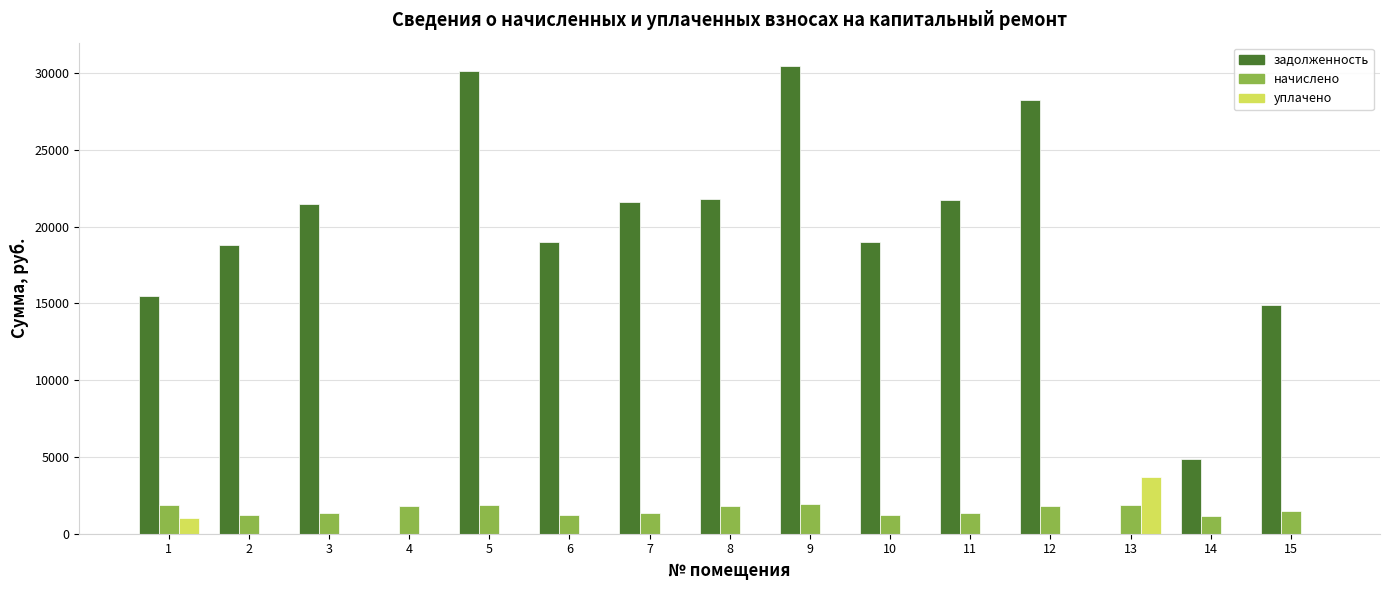

What are all the series names shown in the legend?

задолженность, начислено, уплачено